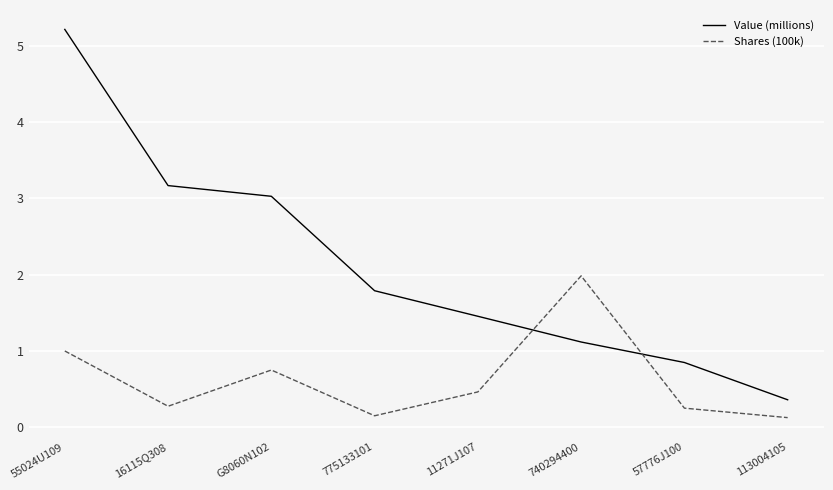

The value of Shares (100k) at 16115Q308 is 0.3. True or false?

True